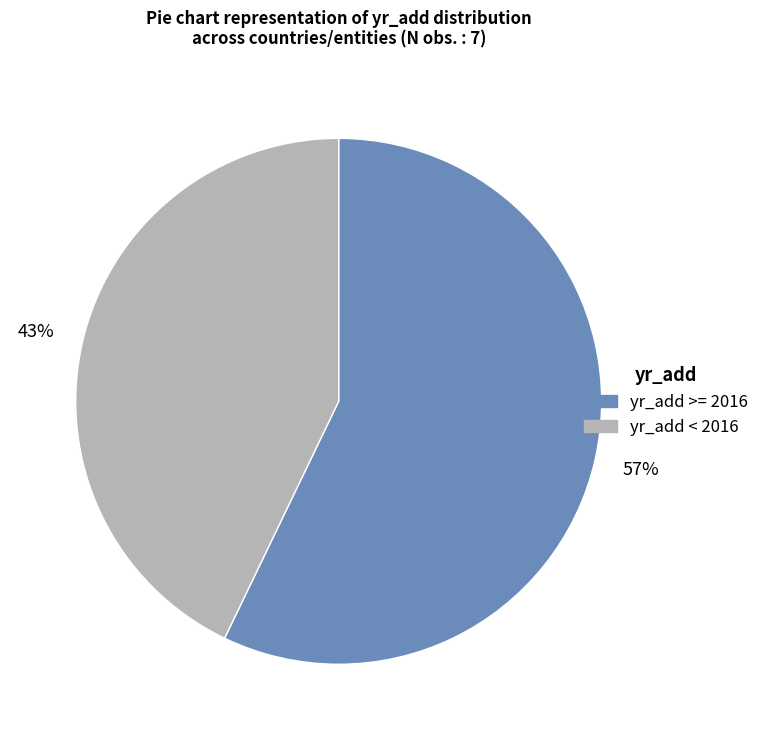

Is there any slice that represents more than half of the pie?

Yes